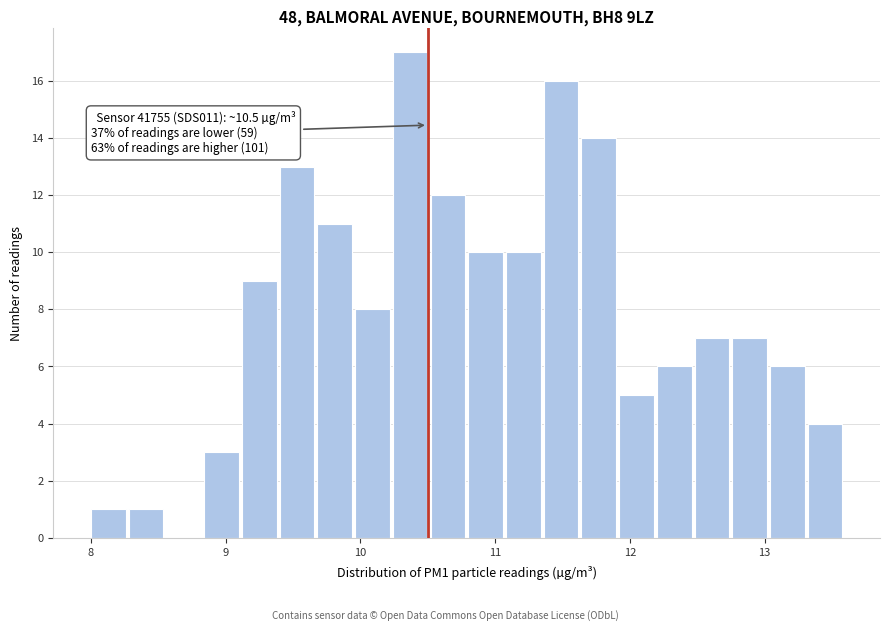

Read against the x-axis, roughly where is the centre of the tallest bar?

10.4